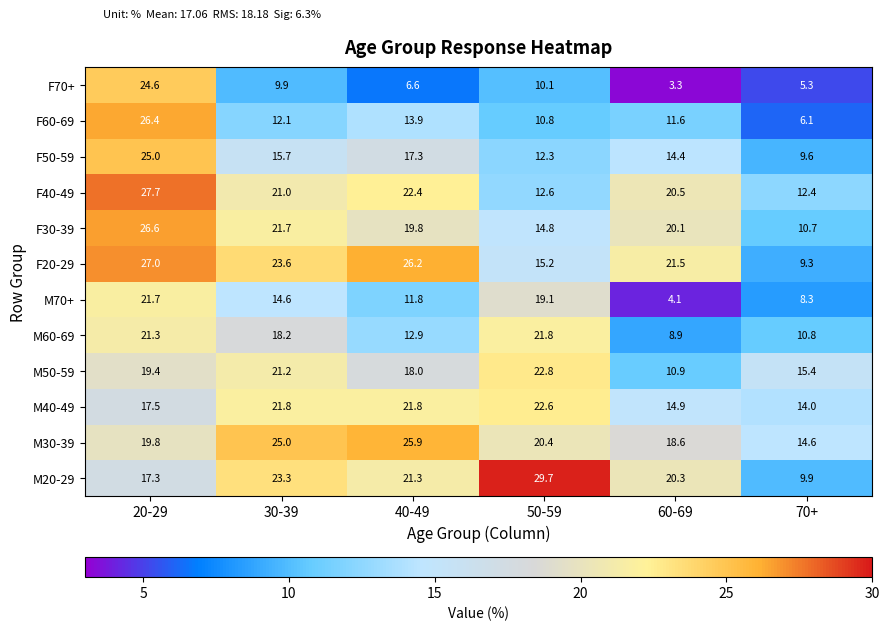

Count the number of categories in the chart.

6